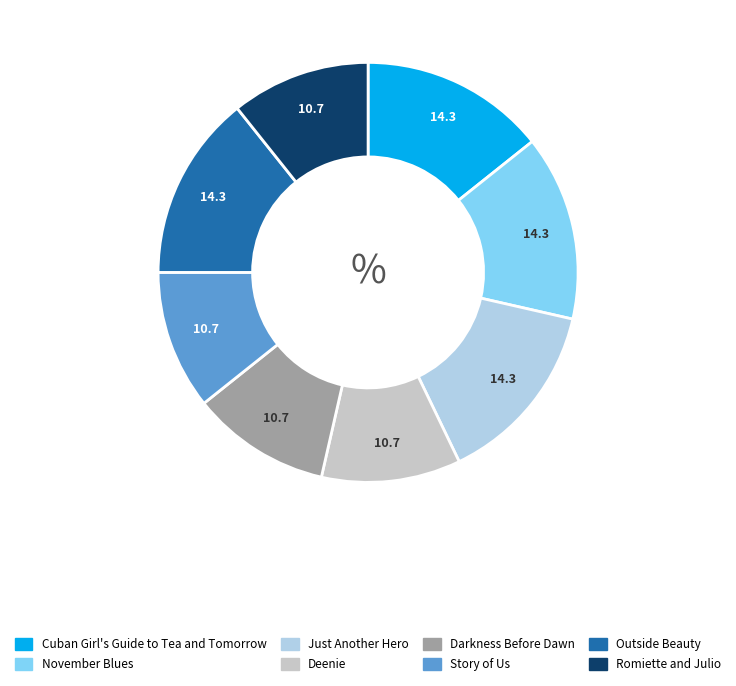

What is the ratio of the value at November Blues to the value at Outside Beauty?

1.0